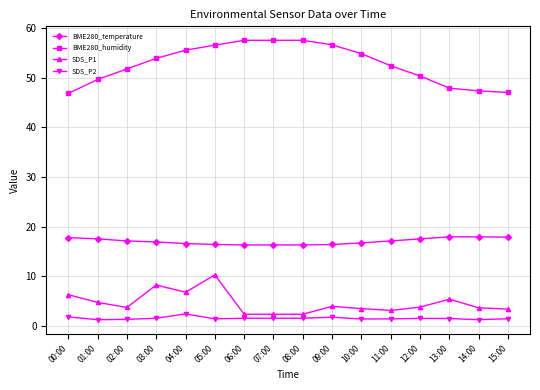

At which label does SDS_P1 first exceed 3?

00:00